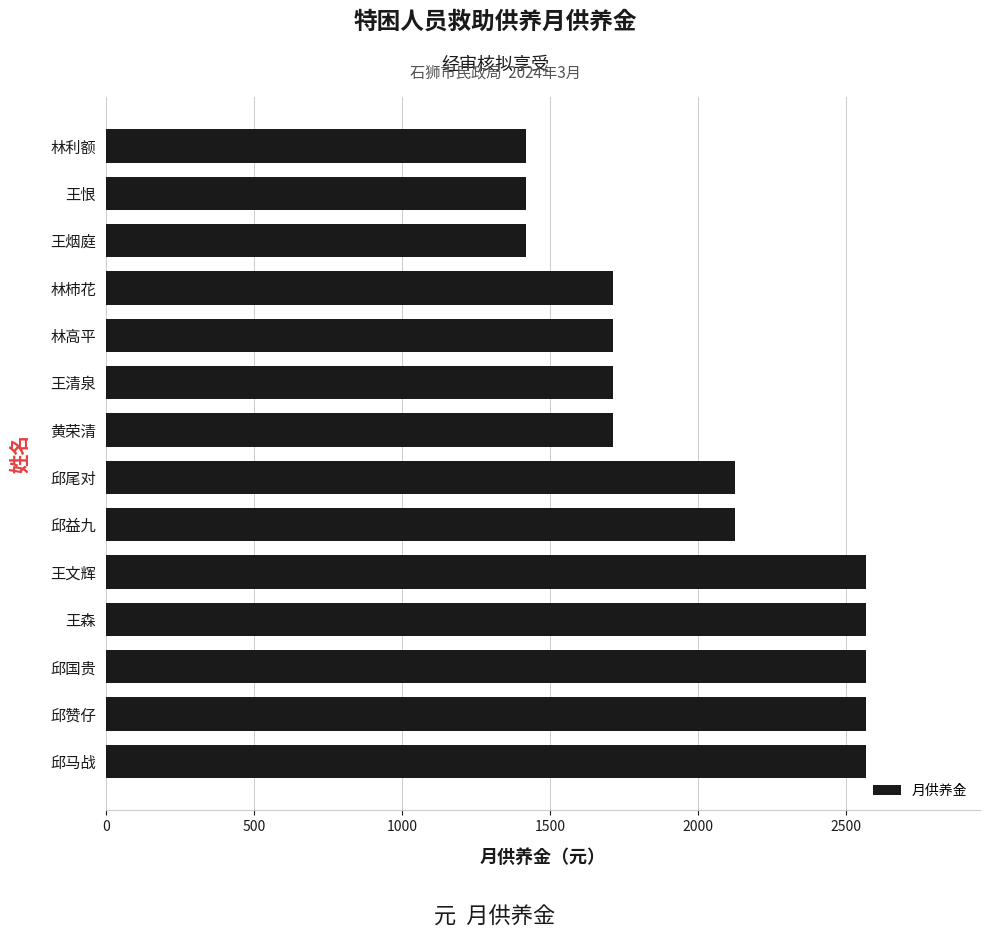

What is the sum of all values?

28196